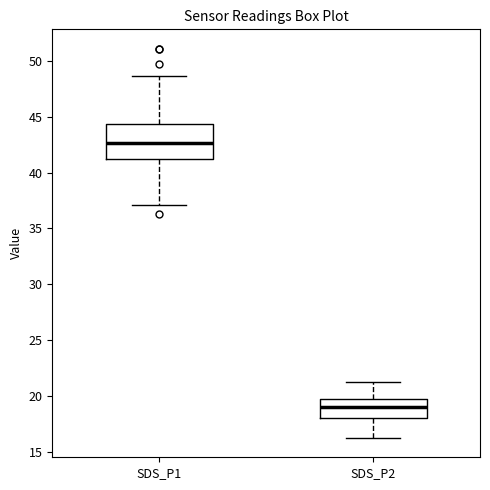

Which box has the highest median line?

SDS_P1